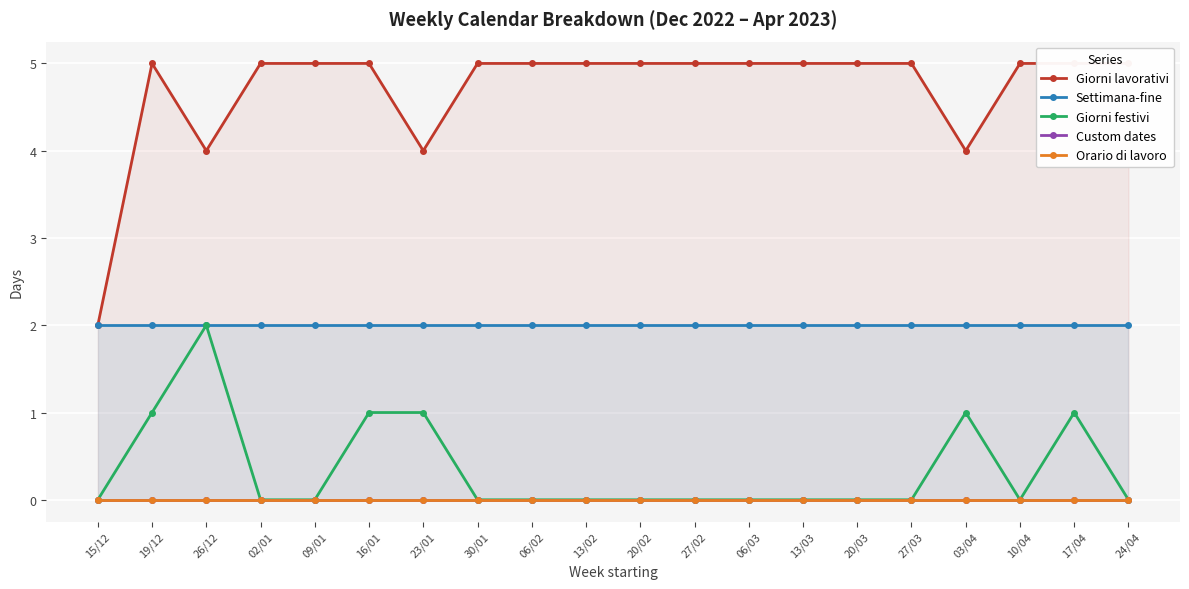

True or false: Giorni festivi has more than 2 interior local peaks.

True